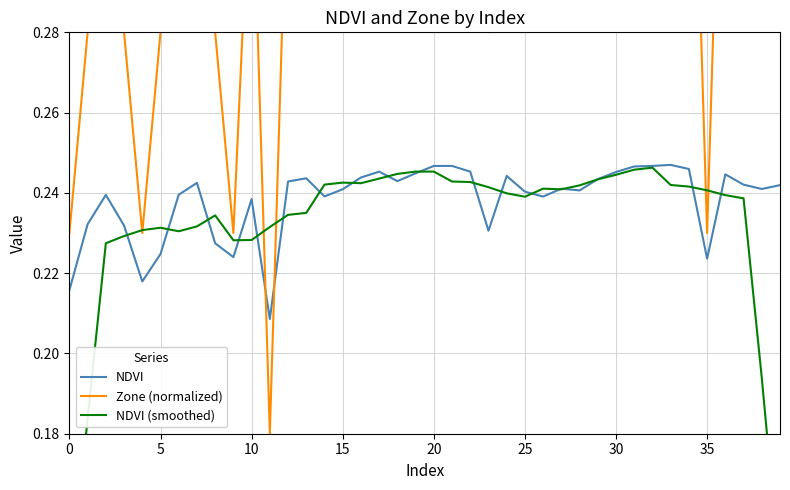

Reading left to right, extract all data points from this chart.

NDVI: 0.2	0.2	0.2	0.2	0.2	0.2	0.2	0.2	0.2	0.2	0.2	0.2	0.2	0.2	0.2	0.2	0.2	0.2	0.2	0.2	0.2	0.2	0.2	0.2	0.2	0.2	0.2	0.2	0.2	0.2	0.2	0.2	0.2	0.2	0.2	0.2	0.2	0.2	0.2	0.2
Zone (normalized): 0.2	0.3	0.3	0.3	0.2	0.3	0.3	0.3	0.3	0.2	0.3	0.2	0.3	0.4	0.3	0.3	0.4	0.4	0.3	0.4	0.4	0.4	0.4	0.3	0.4	0.3	0.3	0.3	0.3	0.3	0.4	0.4	0.4	0.4	0.4	0.2	0.4	0.3	0.3	0.3
NDVI (smoothed): 0.1	0.2	0.2	0.2	0.2	0.2	0.2	0.2	0.2	0.2	0.2	0.2	0.2	0.2	0.2	0.2	0.2	0.2	0.2	0.2	0.2	0.2	0.2	0.2	0.2	0.2	0.2	0.2	0.2	0.2	0.2	0.2	0.2	0.2	0.2	0.2	0.2	0.2	0.2	0.1